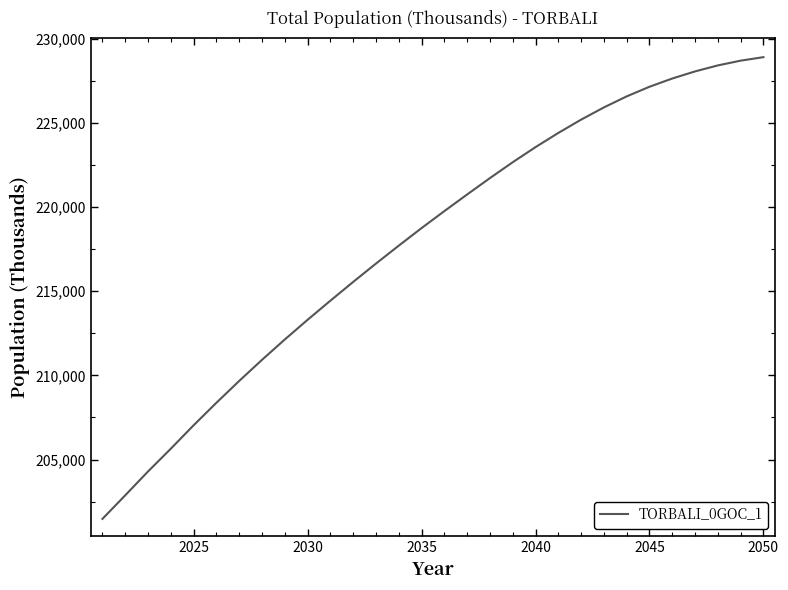

What is the difference between the maximum and minimum values?

27434